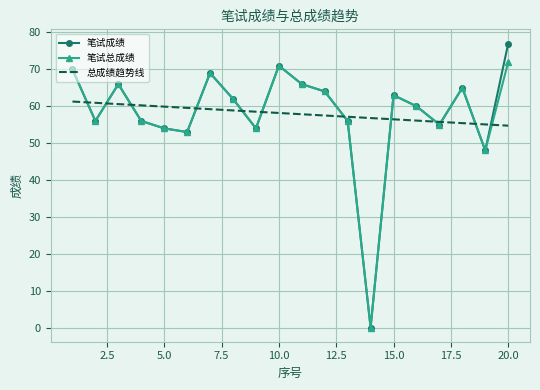

Rank the series by their maximum value, from lowest to highest.

总成绩趋势线, 笔试总成绩, 笔试成绩